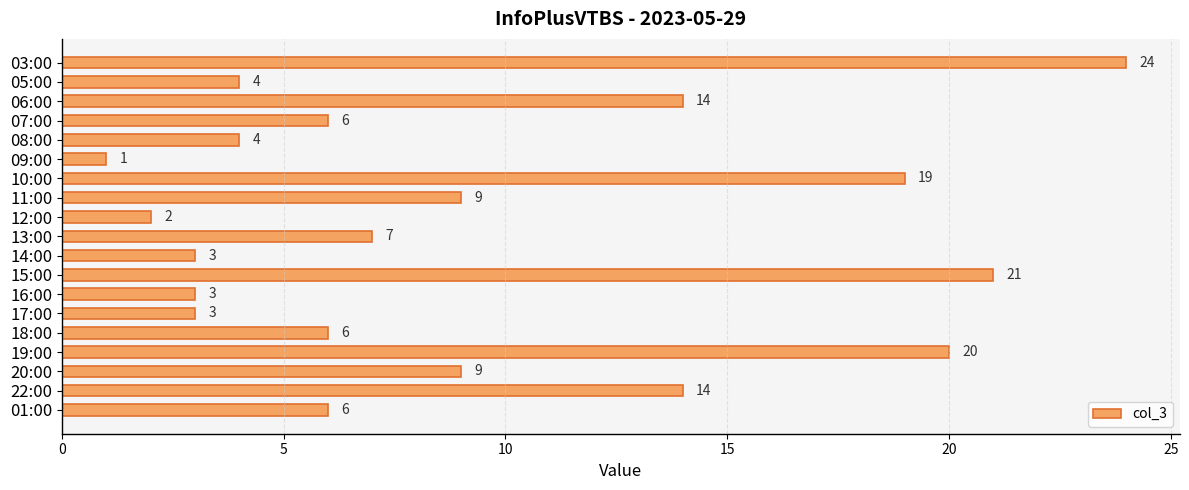

What is the label of the 17th bar from the bottom?

06:00